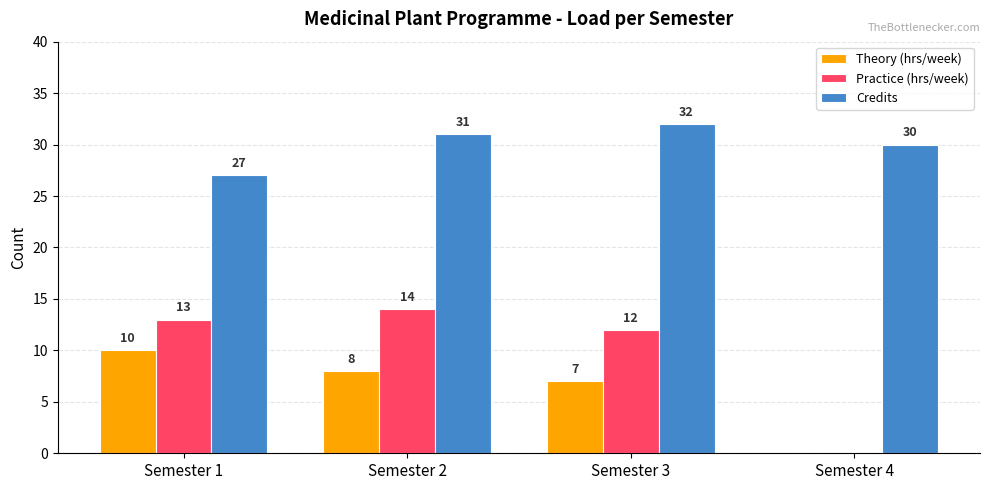

What is the sum of the Credits values at Semester 2 and Semester 4?

61